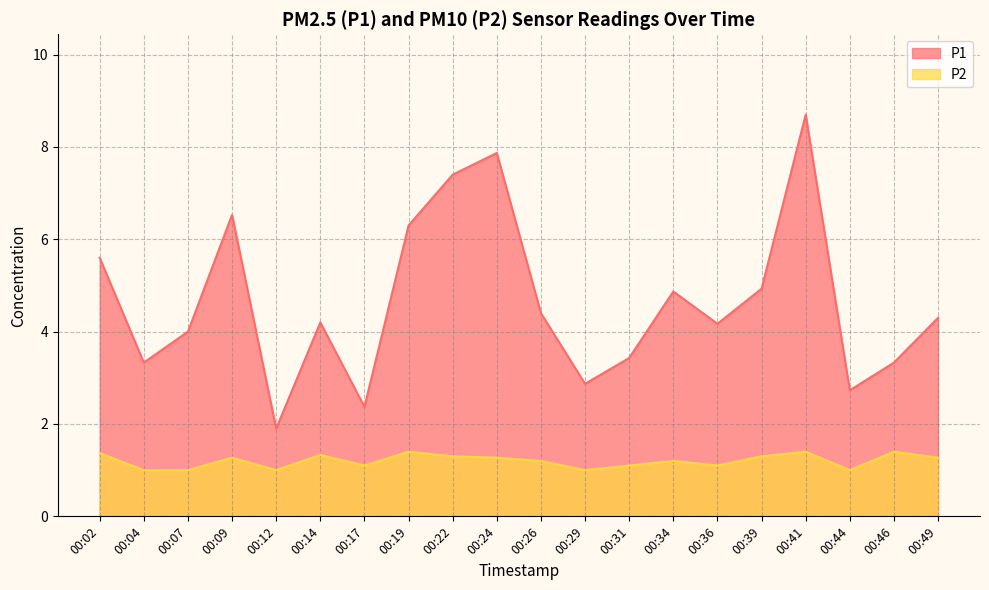

In P1, how many points are lower than both neighbors (excluding endpoints)?

6